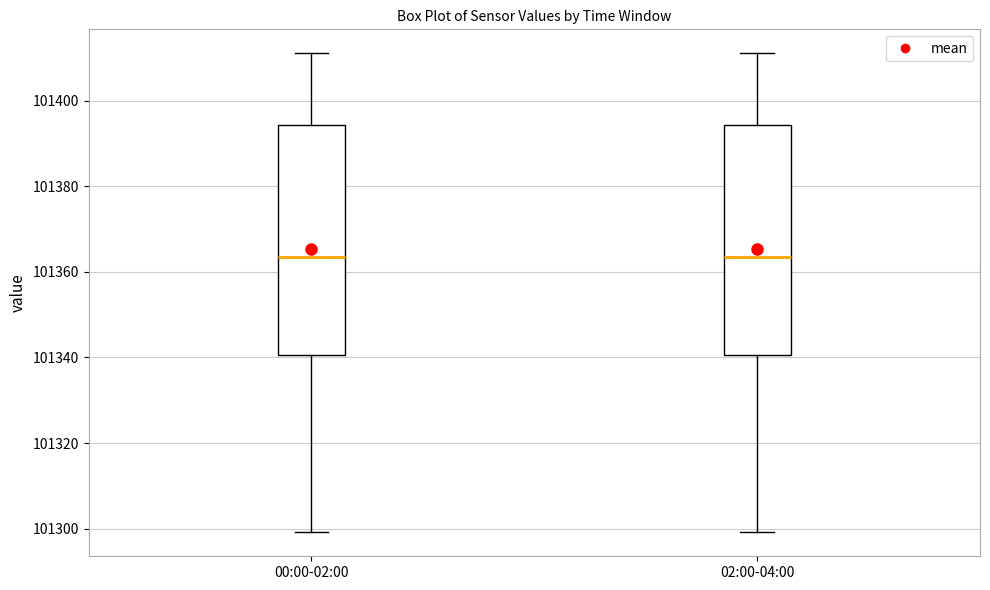

Reading left to right, read every box against the y-axis: the position of its median line, the range the box covers, and the ends of its whiskers. The values are not printed on the chart, so give them approximately, as read against the axis.

00:00-02:00: median 101364, box 101340 to 101394, whiskers 101300 to 101412
02:00-04:00: median 101364, box 101340 to 101394, whiskers 101300 to 101412